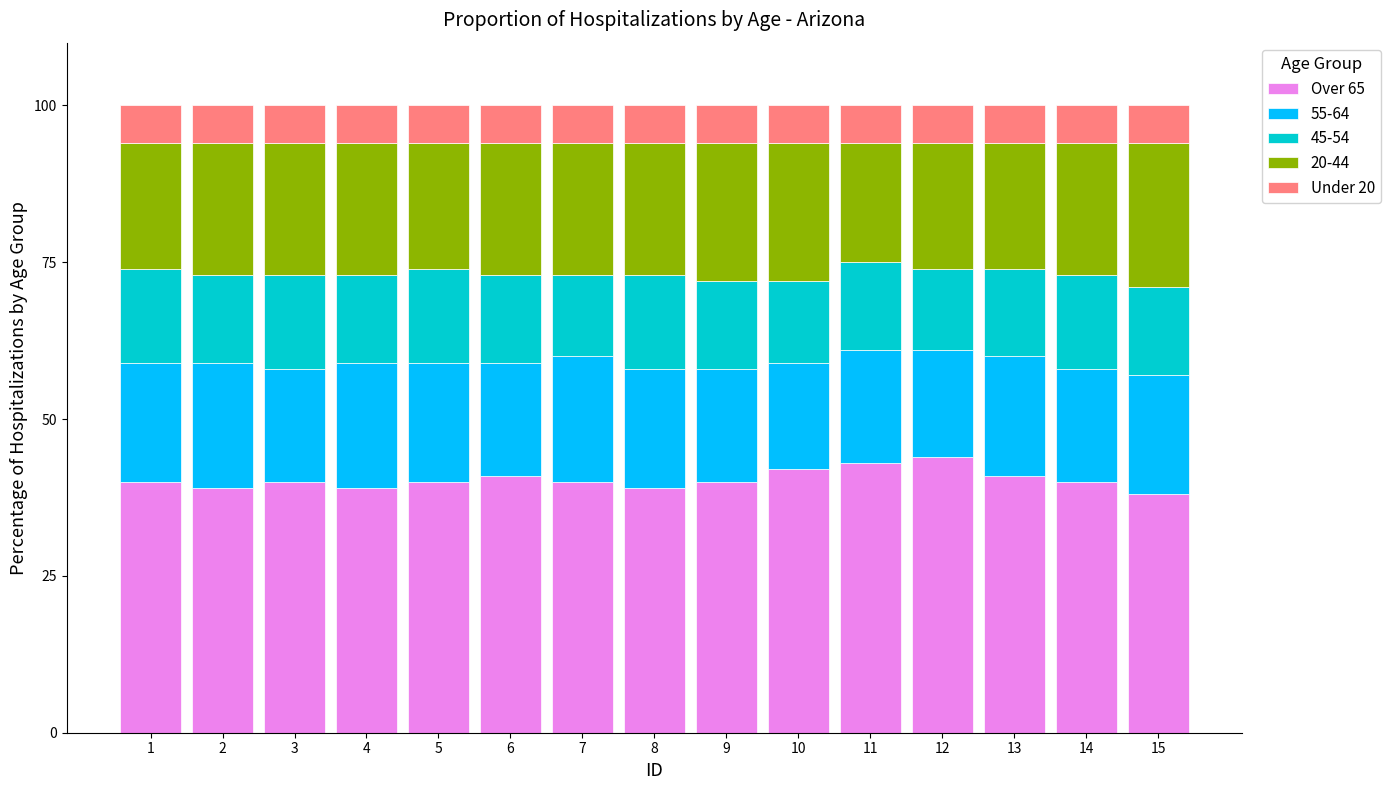

What is the minimum value for Over 65?

38